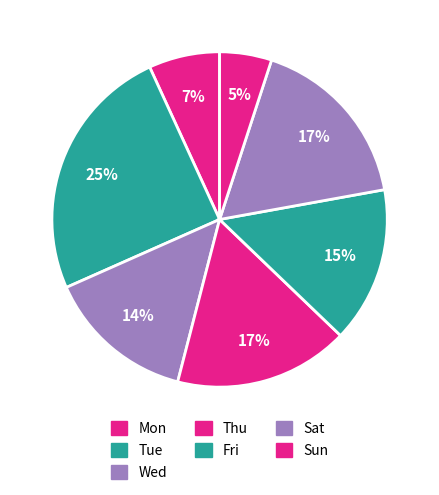

To the nearest percent, what percentage of the pie is Thu?

17%